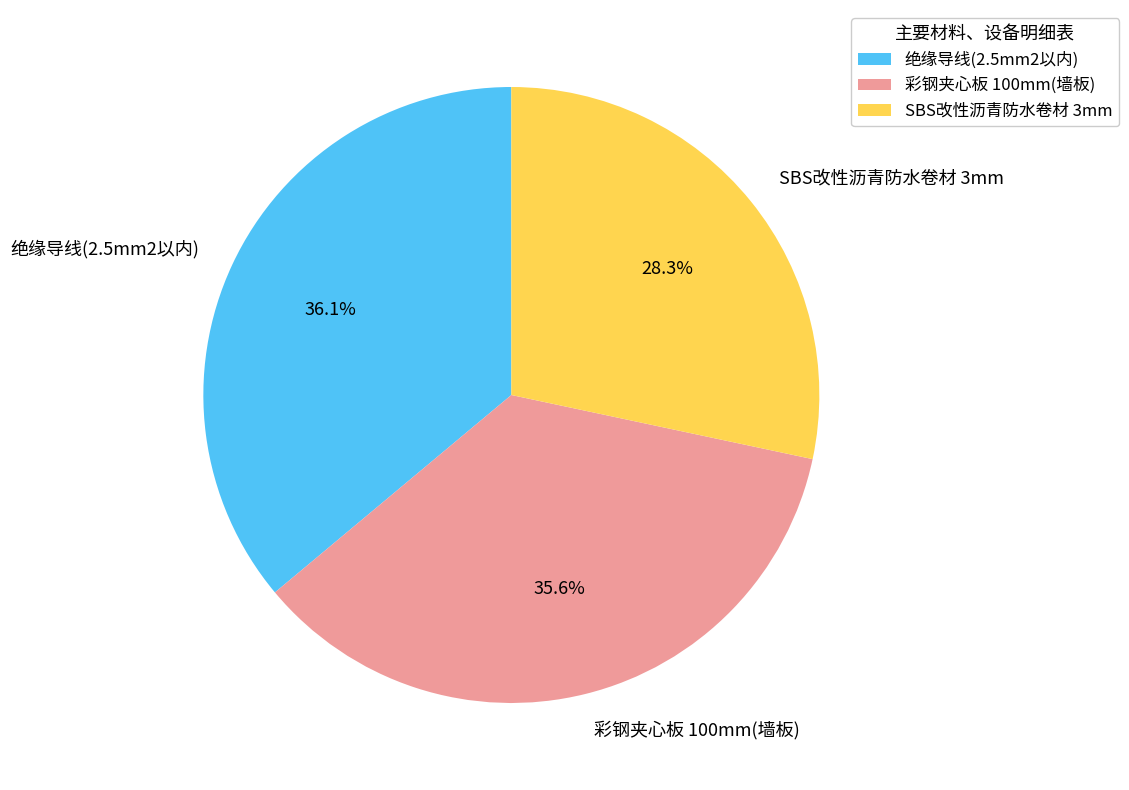

Which slice is the smallest?

SBS改性沥青防水卷材 3mm